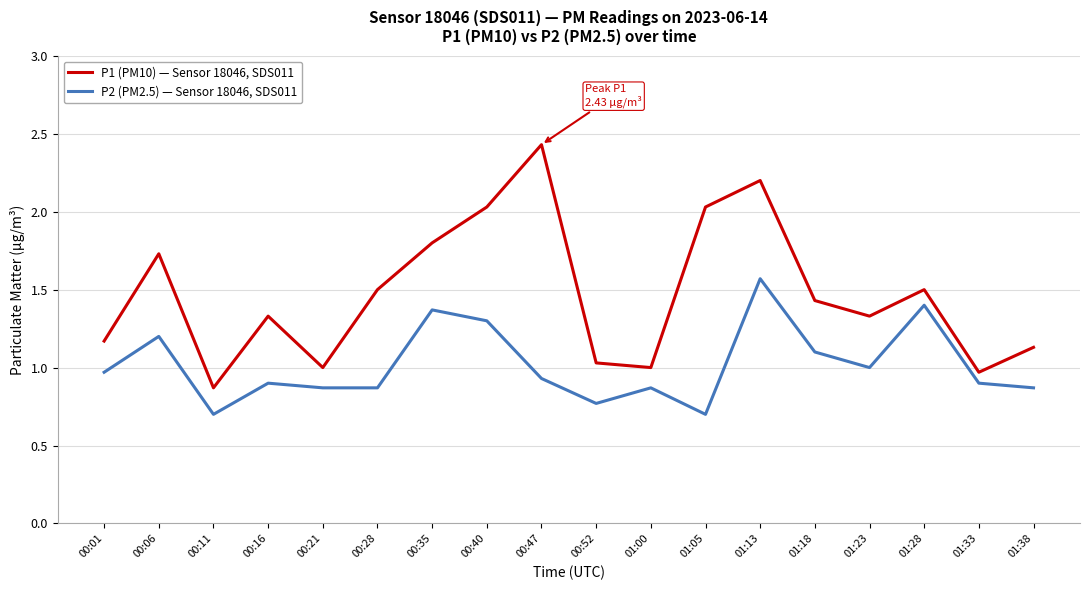

In P1 (PM10) — Sensor 18046, SDS011, how many points are higher than both neighbors (excluding endpoints)?

5